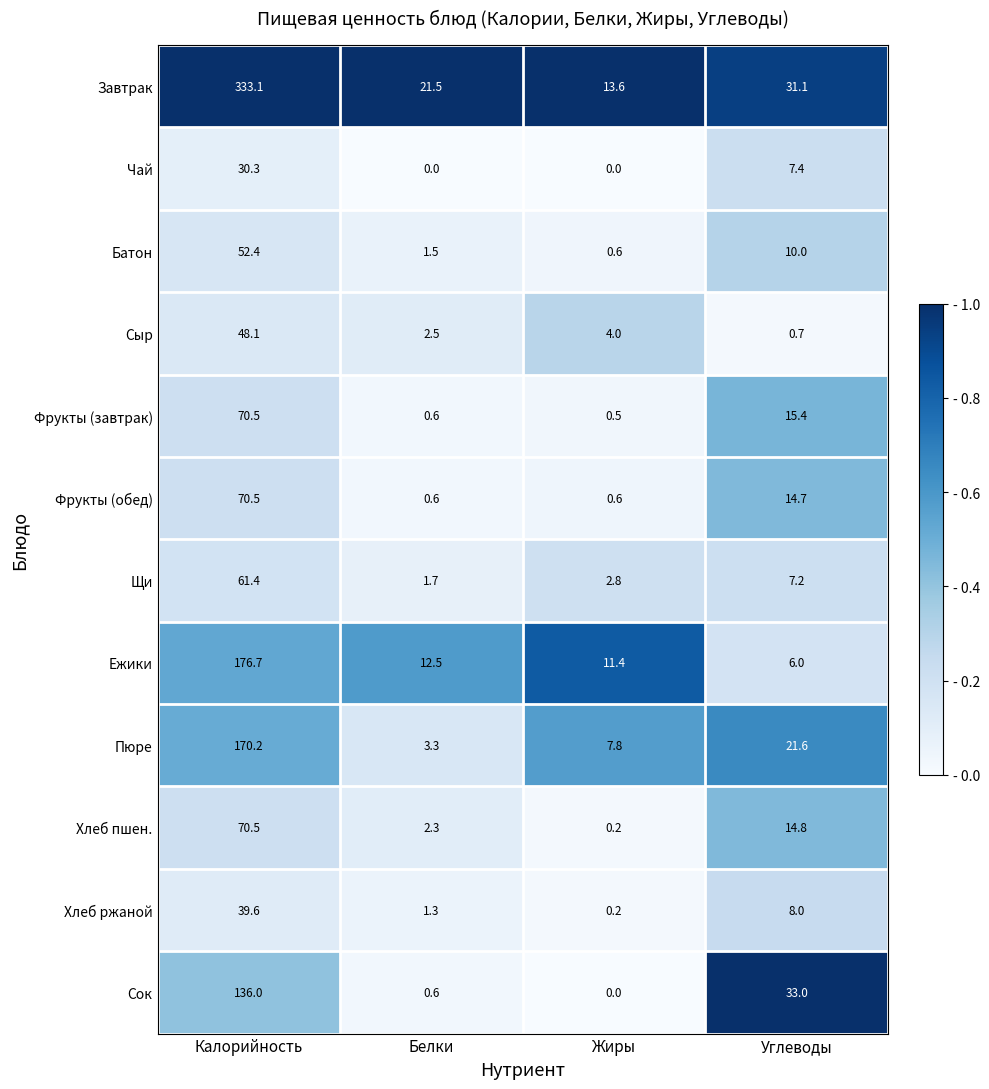

How many distinct data groups are displayed?

12